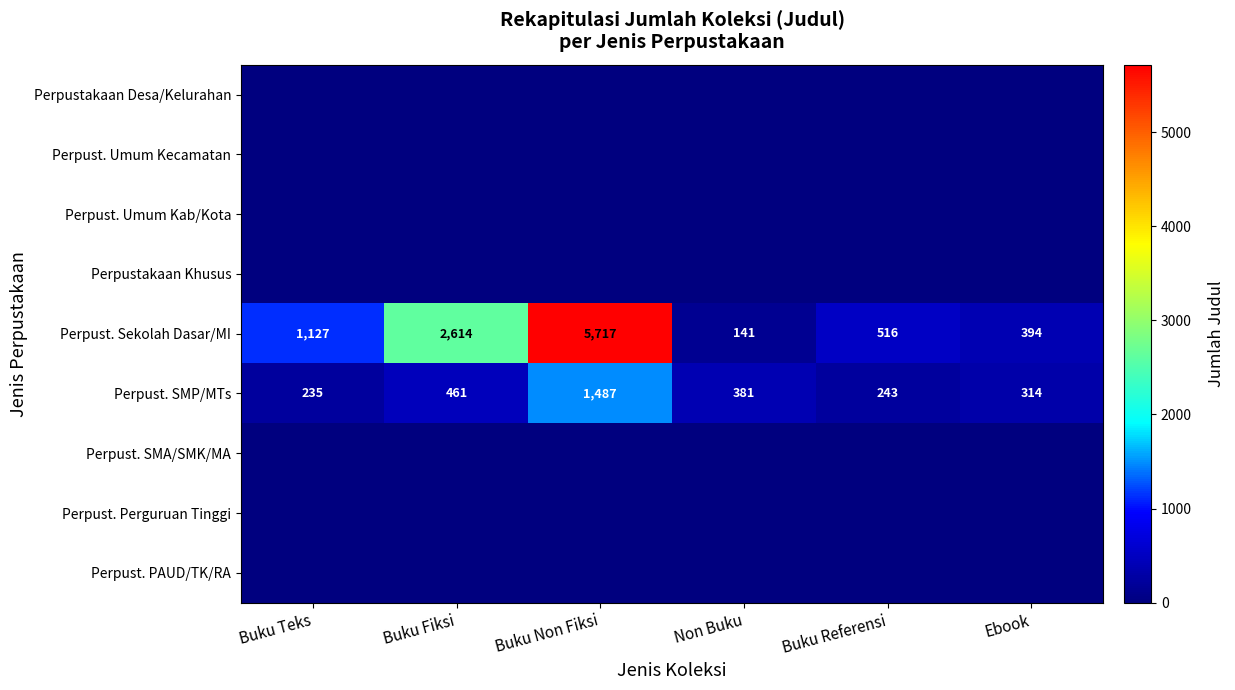

What value does the Perpust. SMP/MTs series have at Buku Non Fiksi?

1487